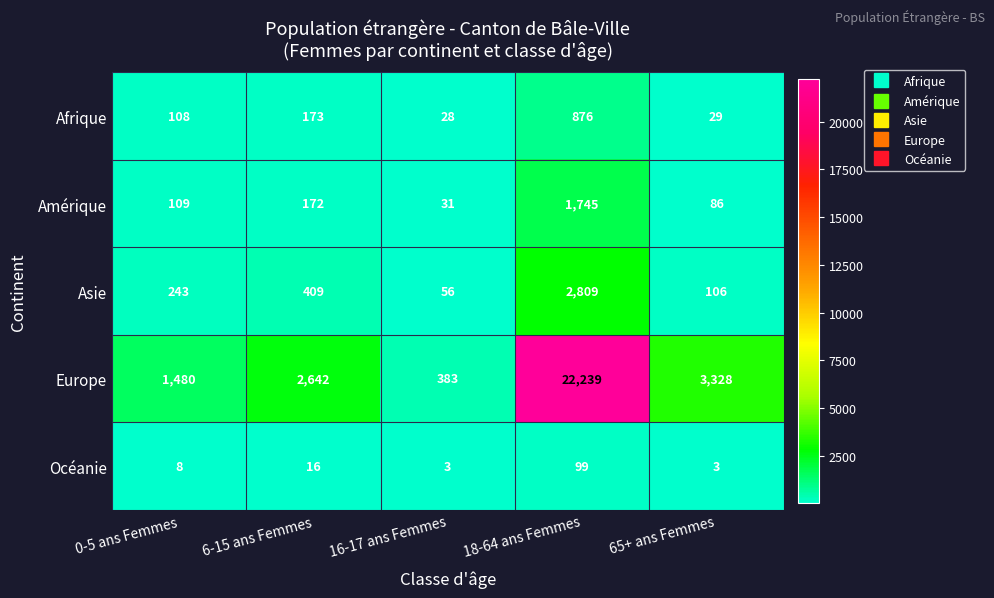

Rank the series by their maximum value, from lowest to highest.

Océanie, Afrique, Amérique, Asie, Europe